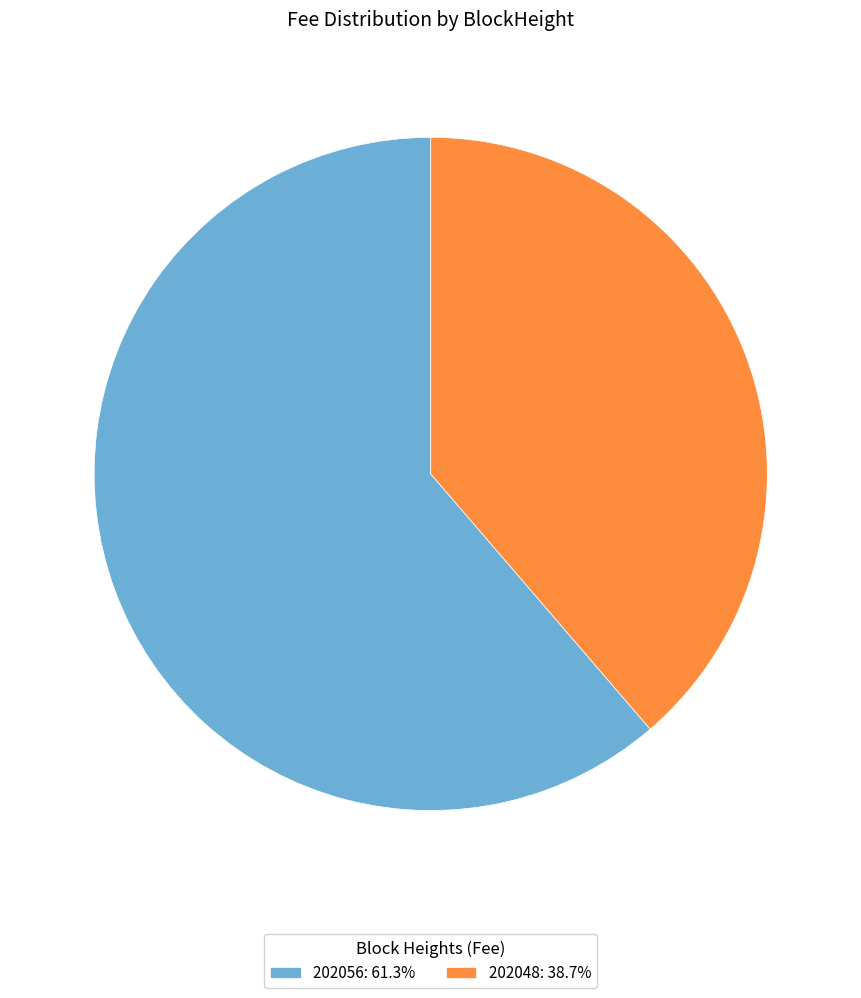

Count the number of slices in the pie.

2